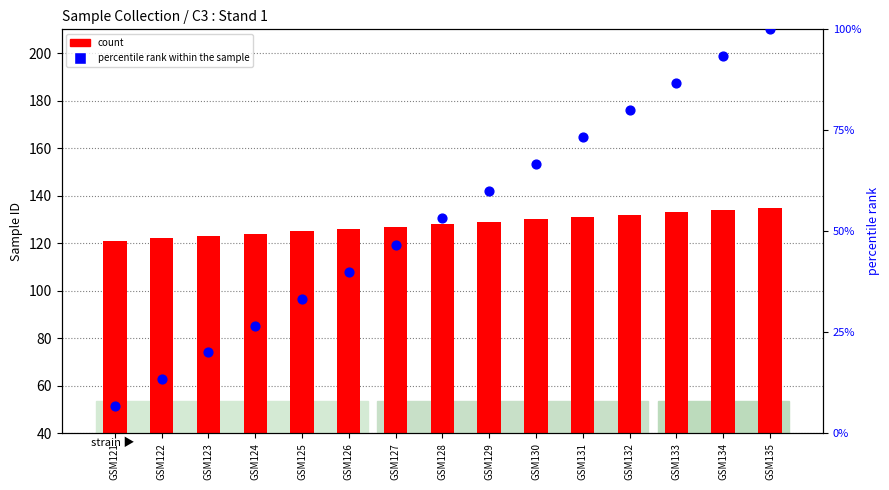

Which series contains the lowest Y value?

percentile rank within the sample